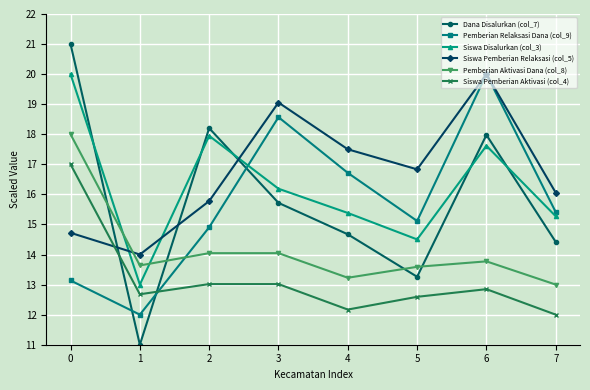

True or false: Siswa Pemberian Relaksasi (col_5) and Dana Disalurkan (col_7) cross at least once.

True